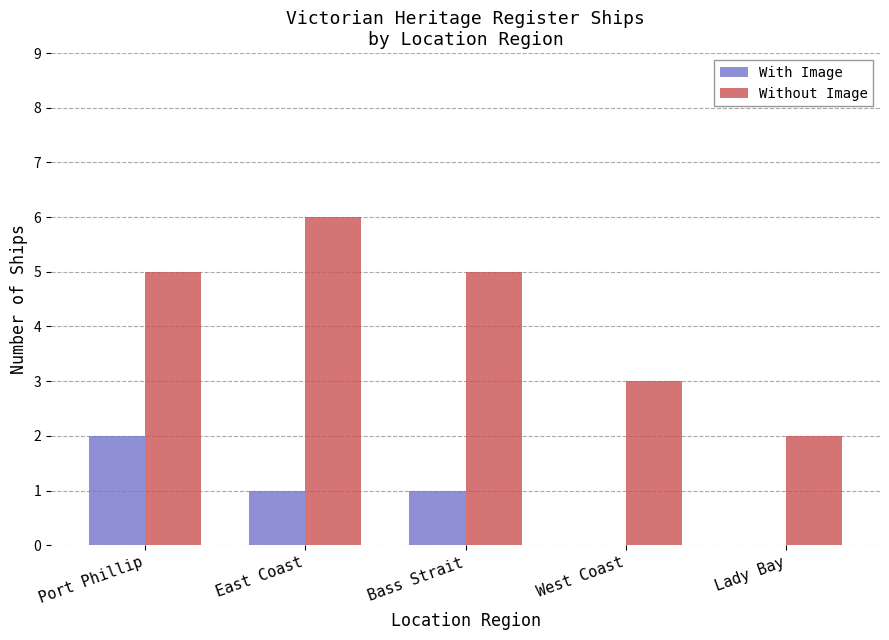

What is the maximum value shown in the chart?

6